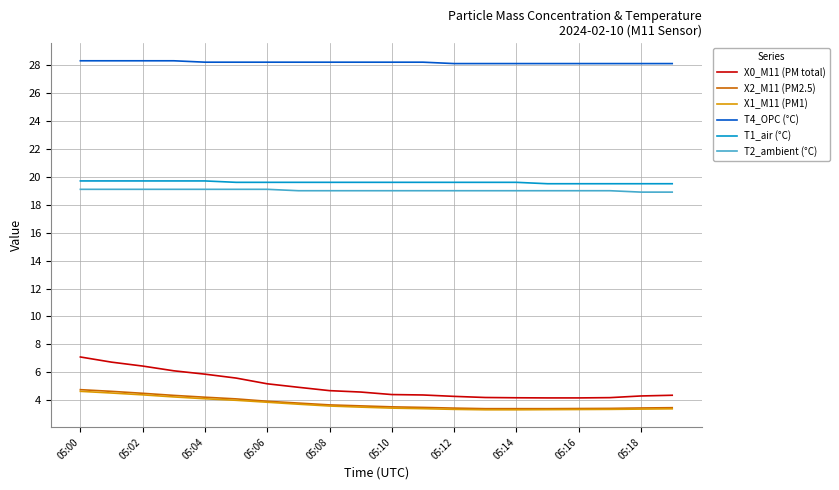

Which series has the largest range (max minus min)?

X0_M11 (PM total)